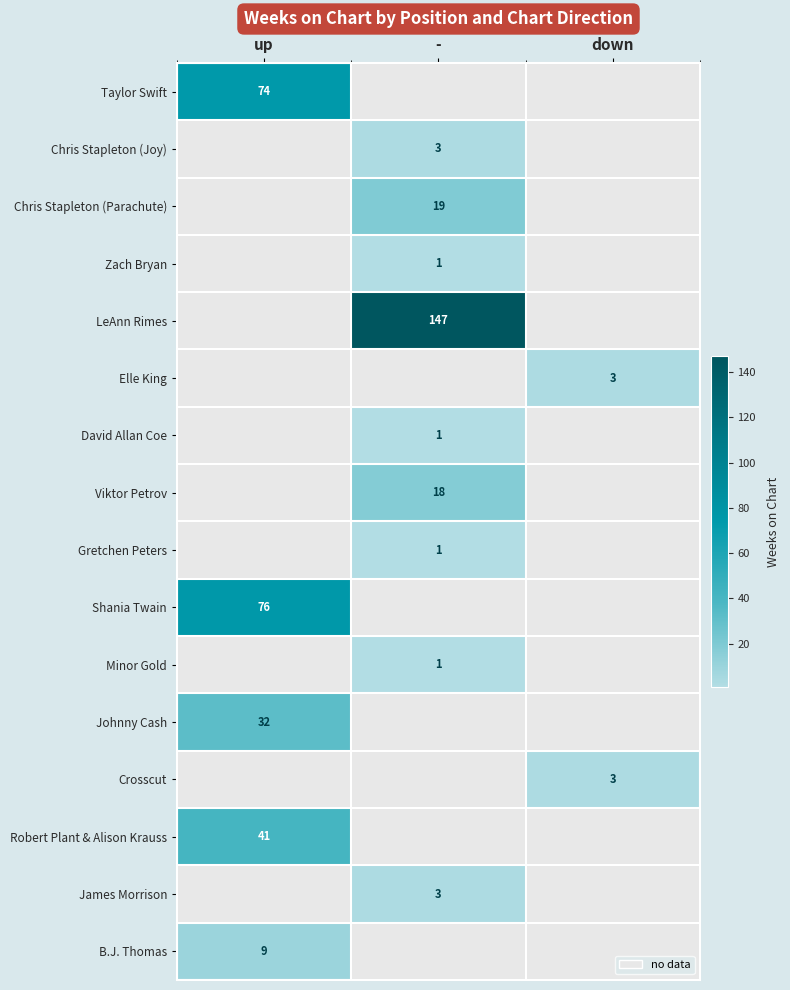

Is it true that B.J. Thomas equals 9 at up?

True